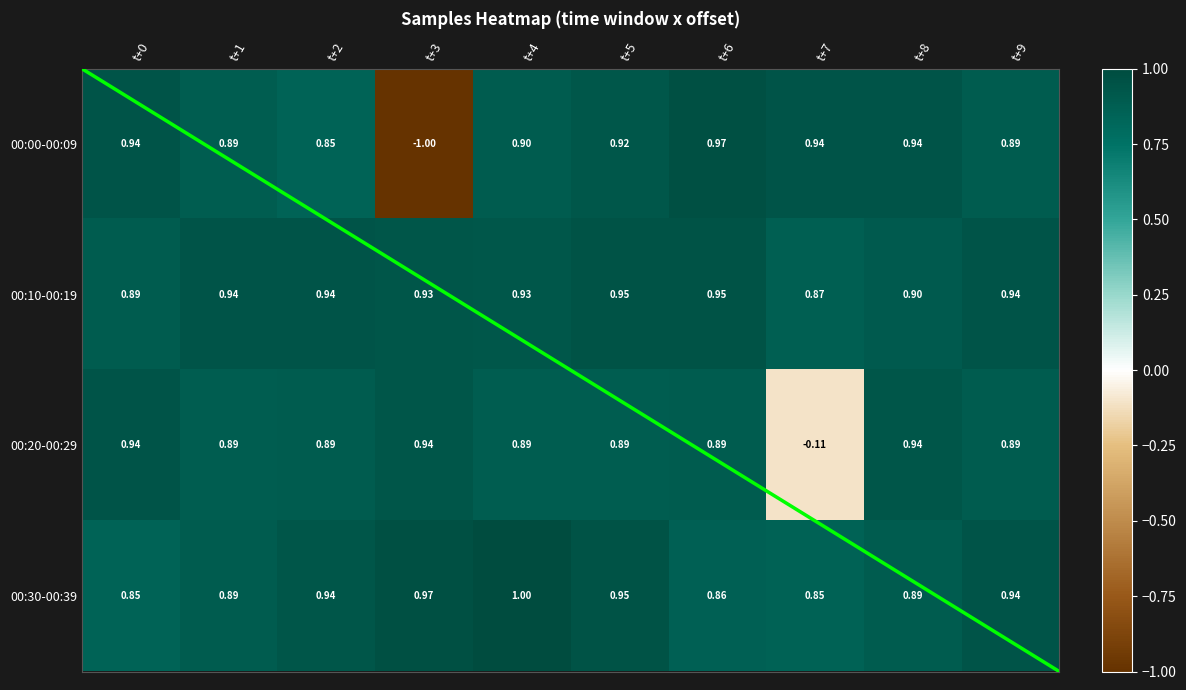

What is the smallest value displayed?

-1.0